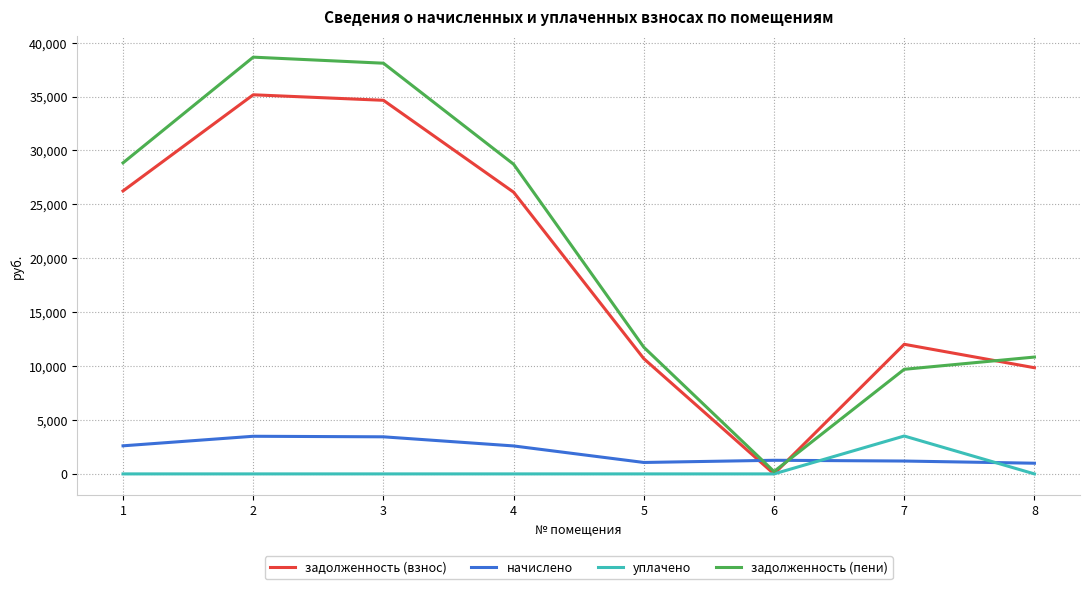

What is the highest value of the задолженность (взнос) series?

35162.9